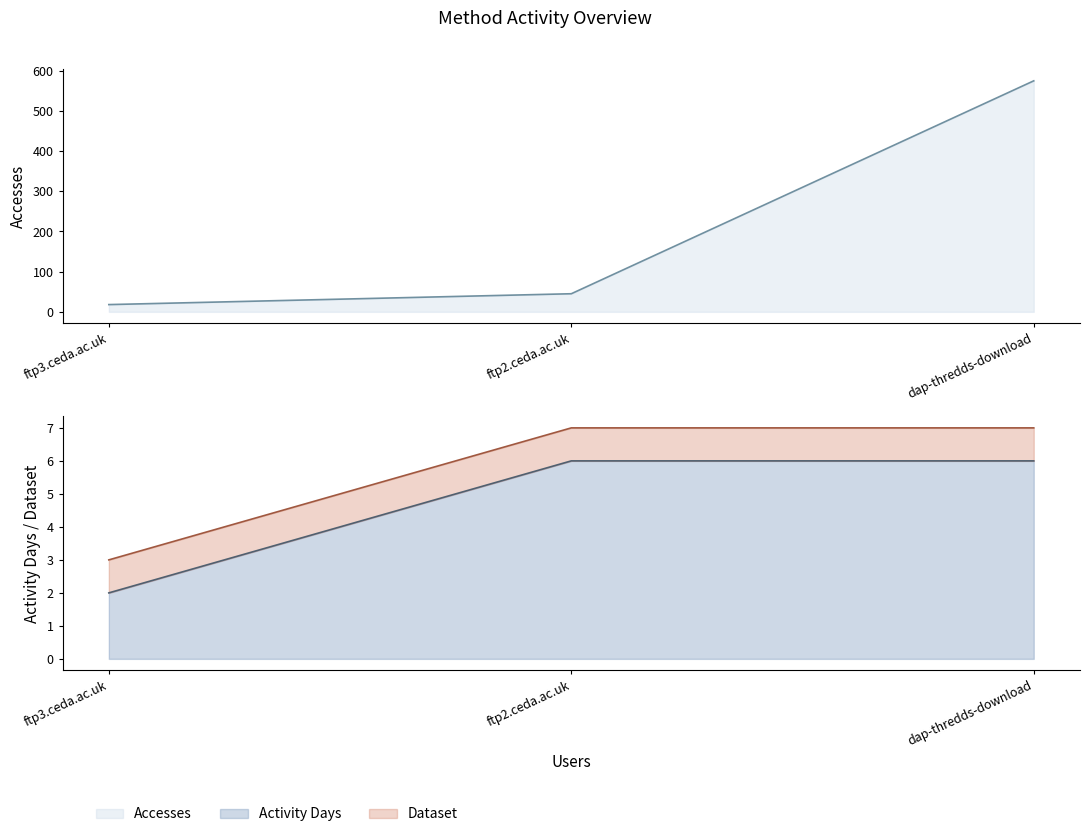

At which label is Activity Days closest to 296?

ftp2.ceda.ac.uk